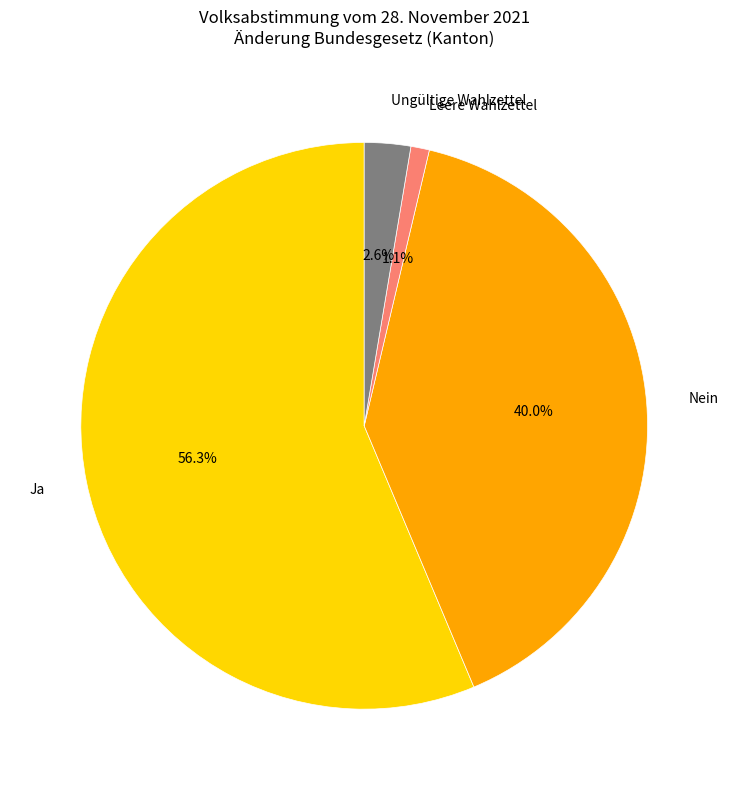

What percentage is the Ungültige Wahlzettel slice, to the nearest percent?

3%